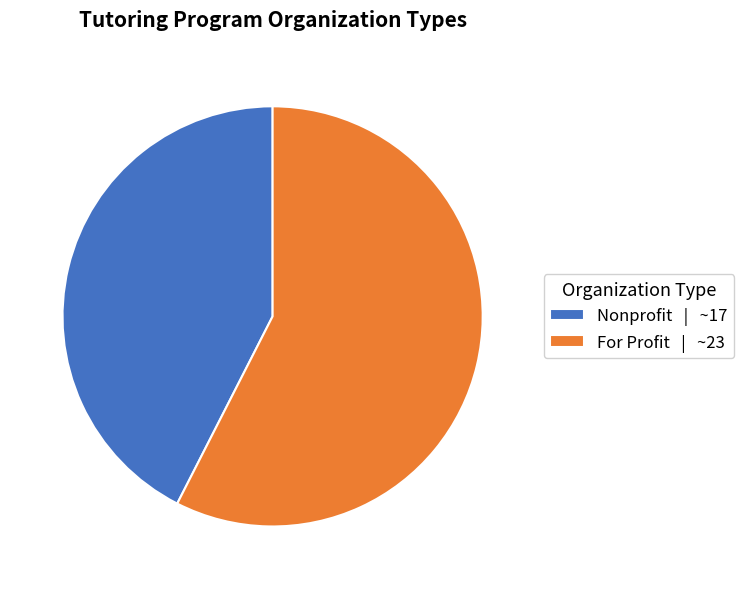

Count the number of slices in the pie.

2